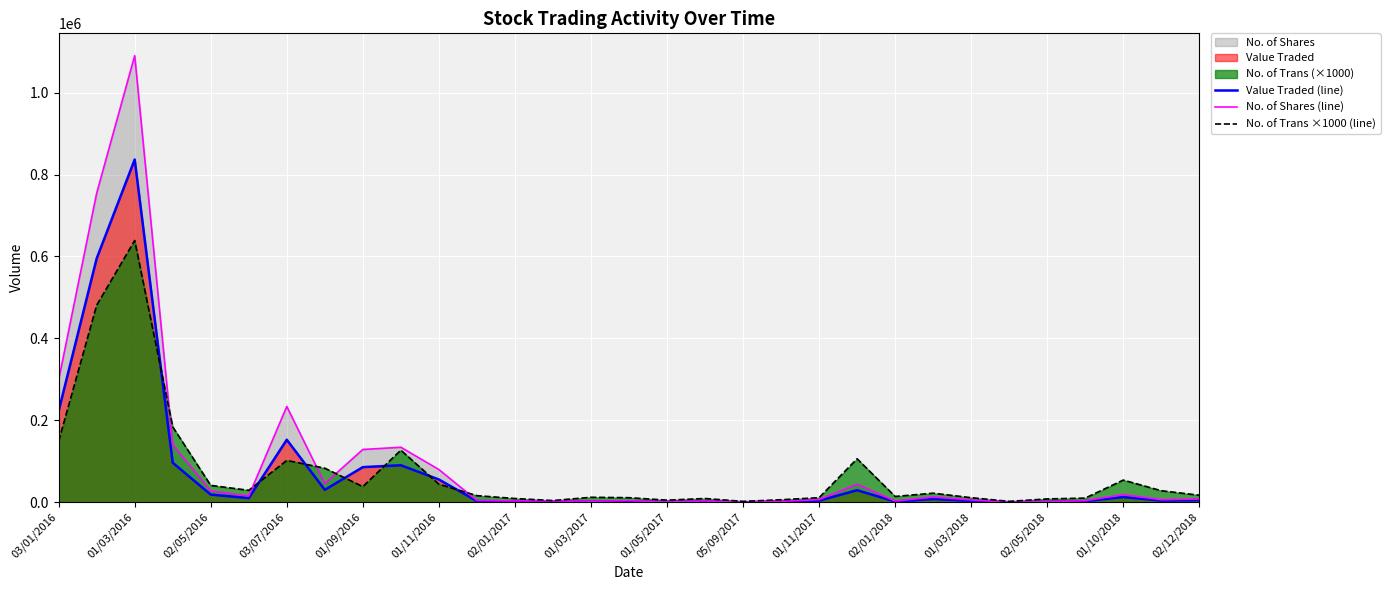

List the series in order of their peak value, lowest first.

No. of Trans ×1000 (line), Value Traded (line), No. of Shares (line)